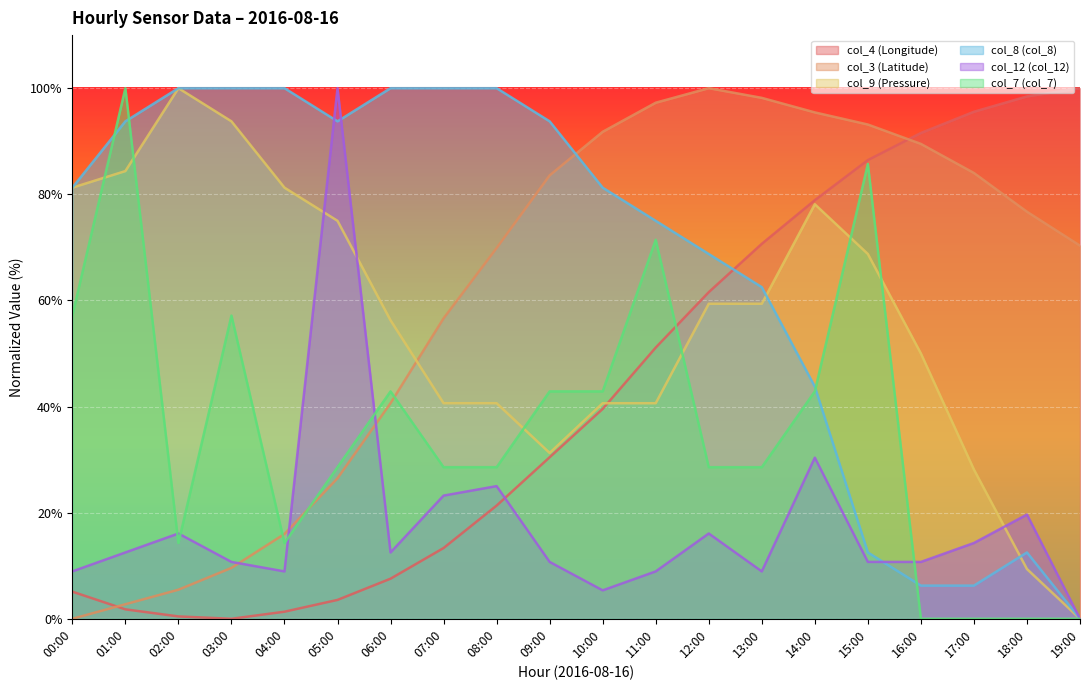

What is the value of the col_7 (col_7) point at the 9th from the left?

28.6